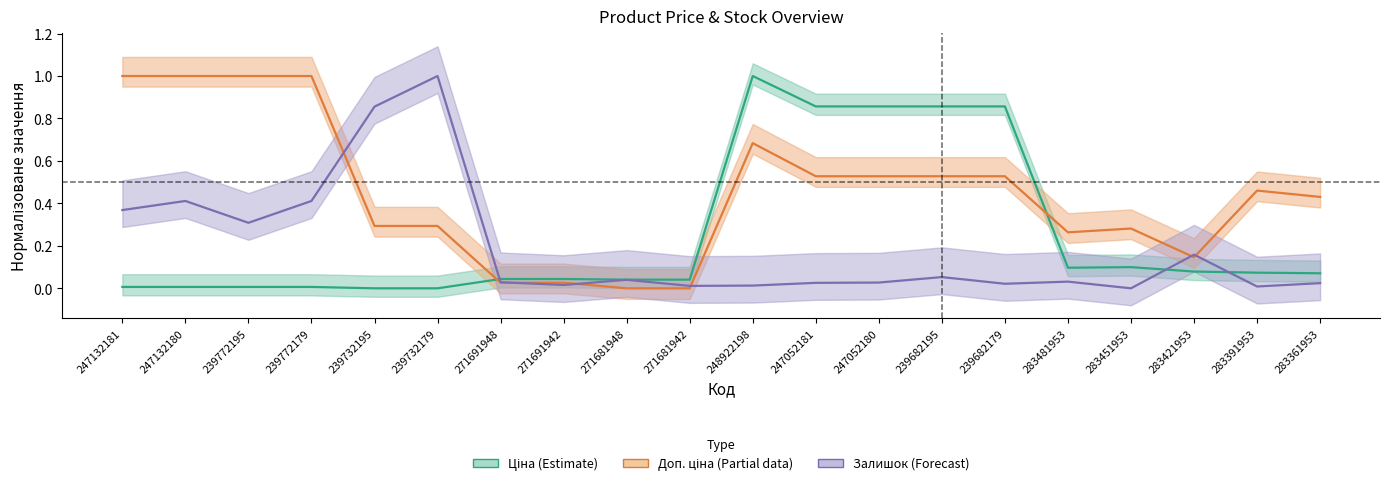

Which series has the largest range (max minus min)?

Ціна (Estimate)